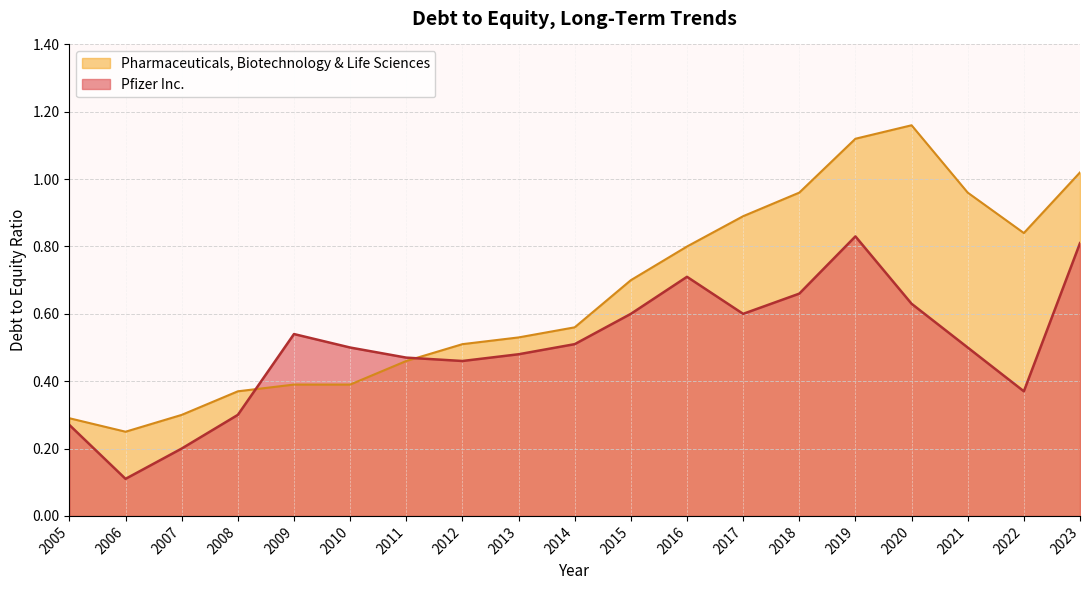

What are all the series names shown in the legend?

Pharmaceuticals, Biotechnology & Life Sciences, Pfizer Inc.